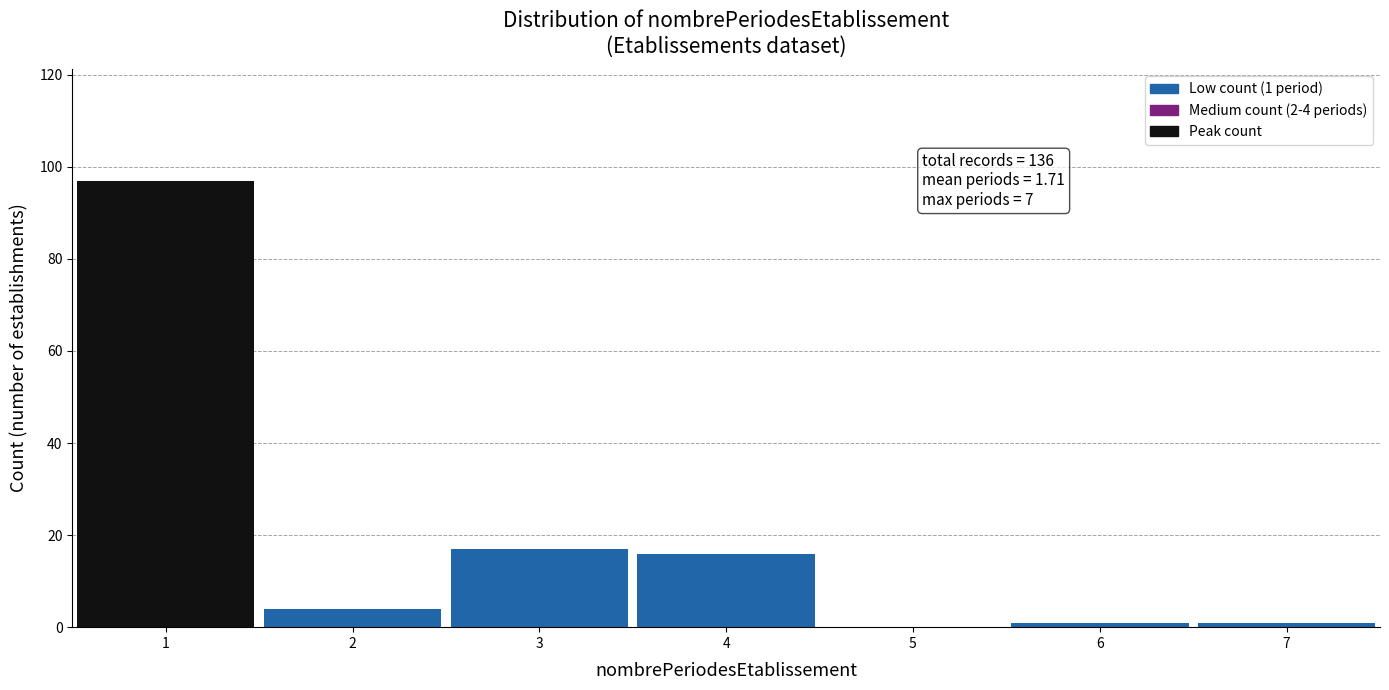

Over which range of the x-axis is the bar tallest?

0.5 to 1.5